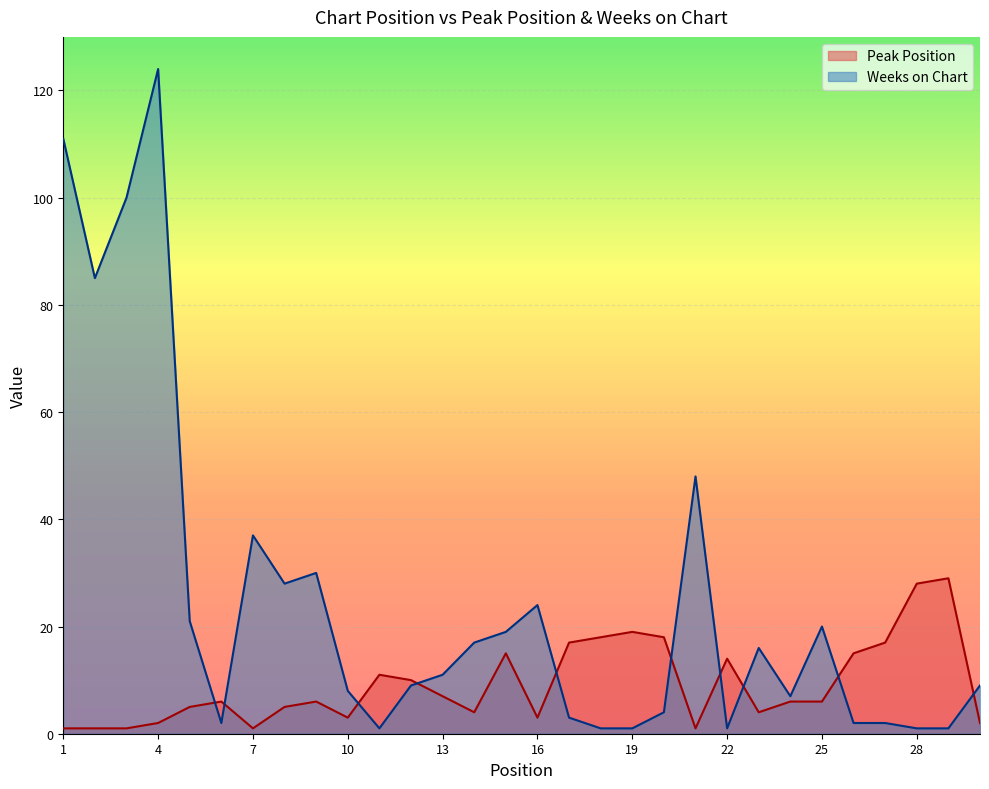

Count the number of categories in the chart.

30